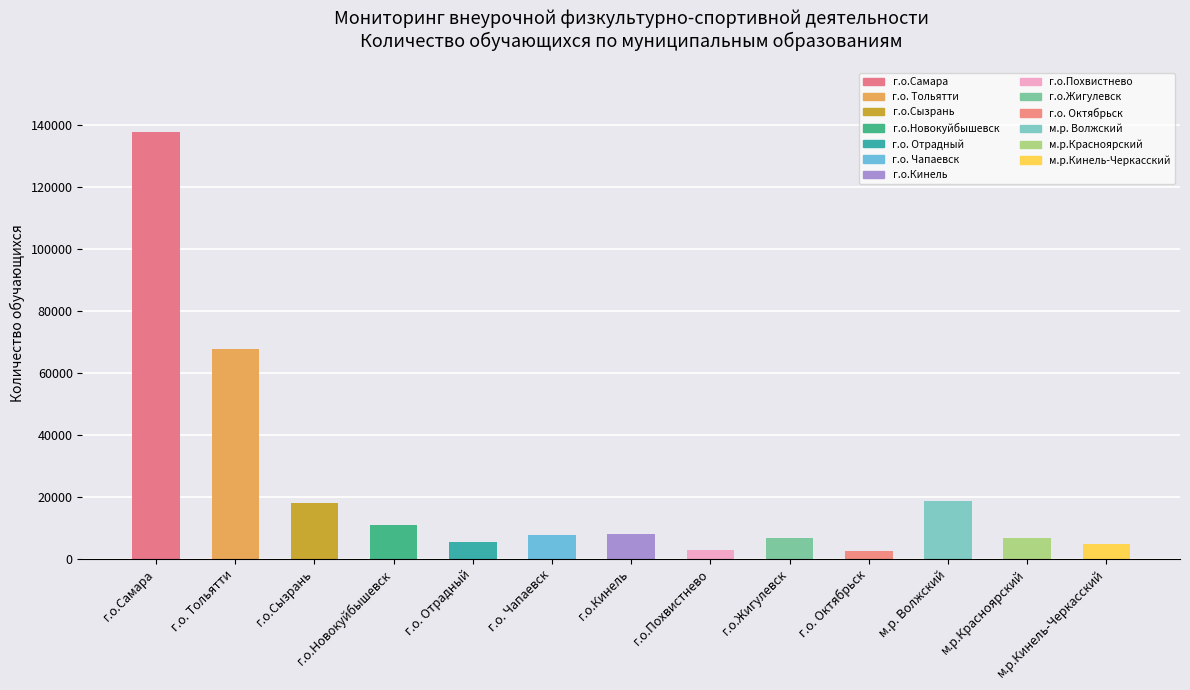

What is the greatest value displayed?

137760